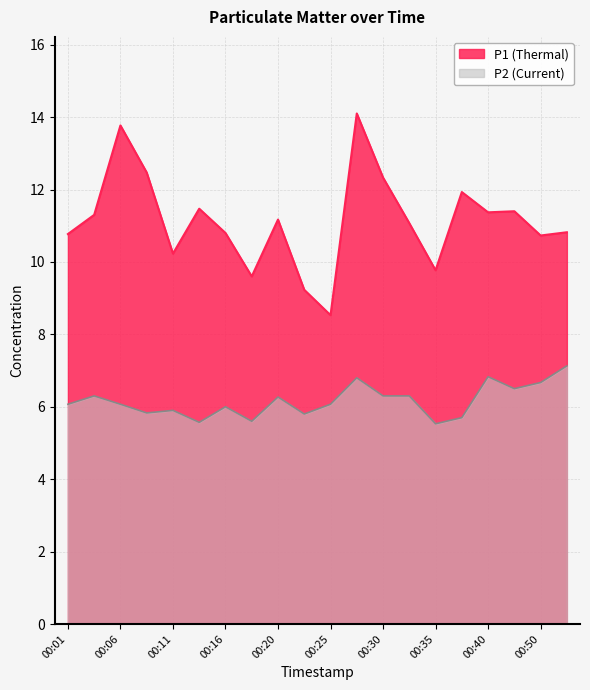

What is the sum of the P2 values at 00:03 and 00:40?

13.1